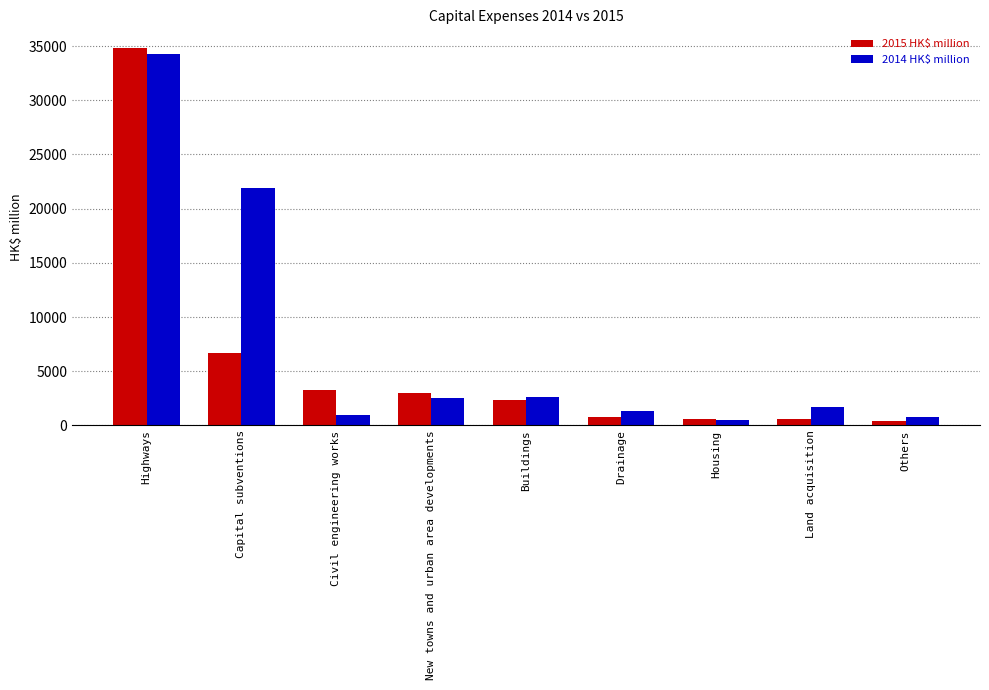

What value does the 2014 HK$ million series have at Civil engineering works, to the nearest 100?

900